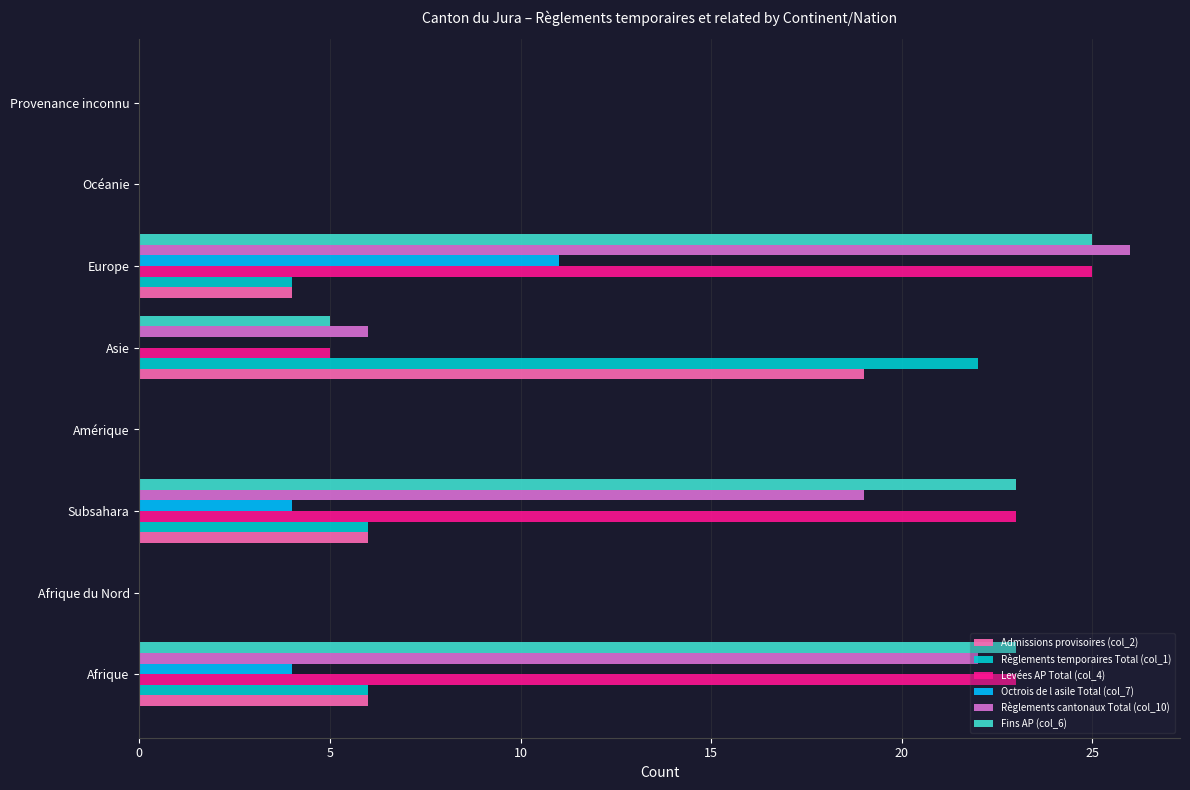

What is the approximate value of Règlements cantonaux Total (col_10) at Afrique, to the nearest 10?

20